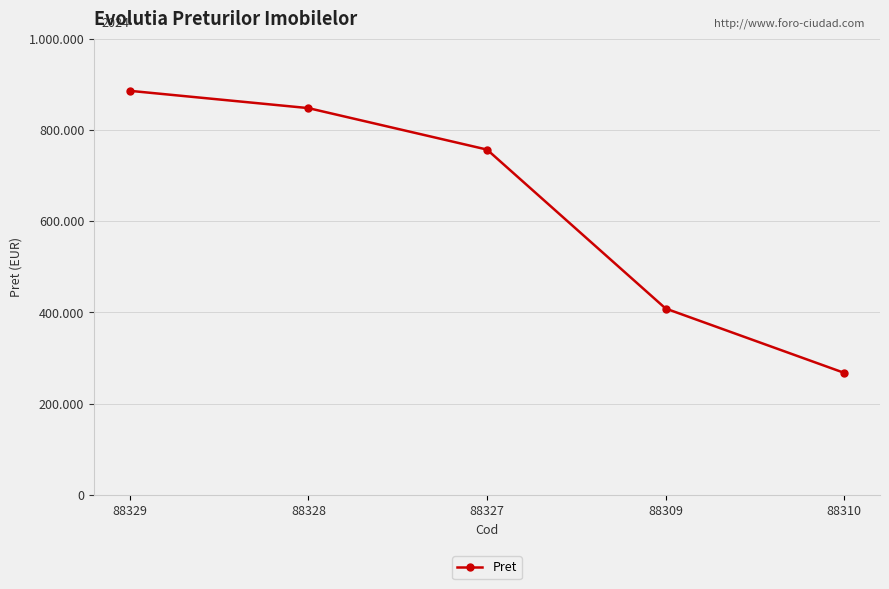

Is it true that the value at 88327 is 1121111?

False